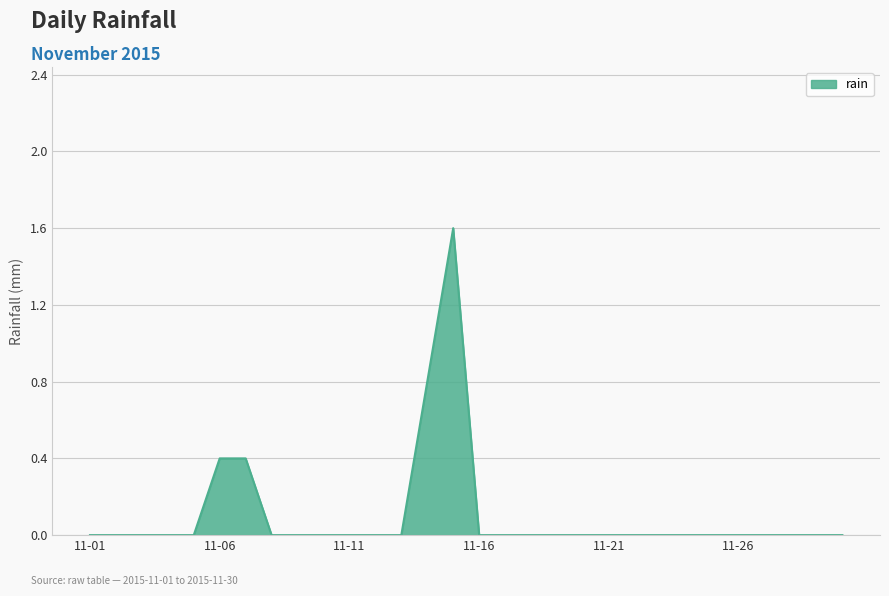

What is the difference between the maximum and minimum values?

1.6